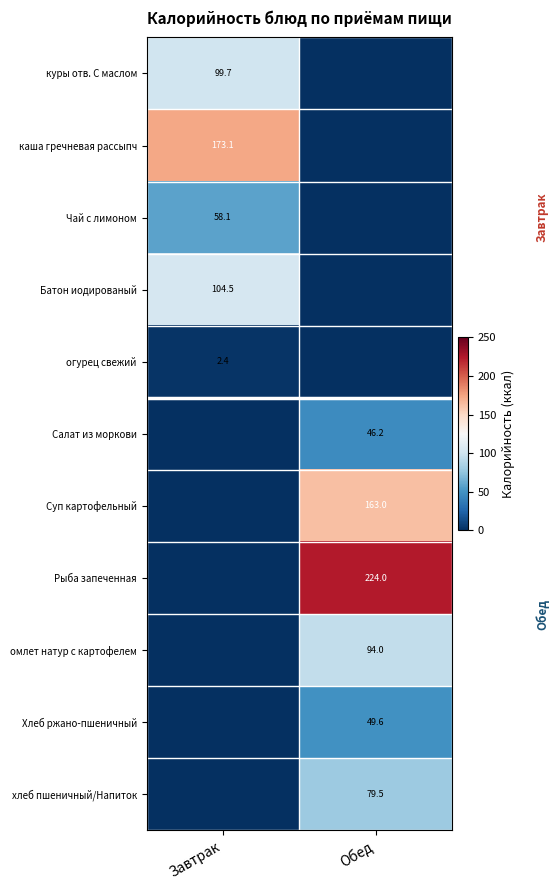

Is it true that Суп картофельный equals -60.7 at Завтрак?

False